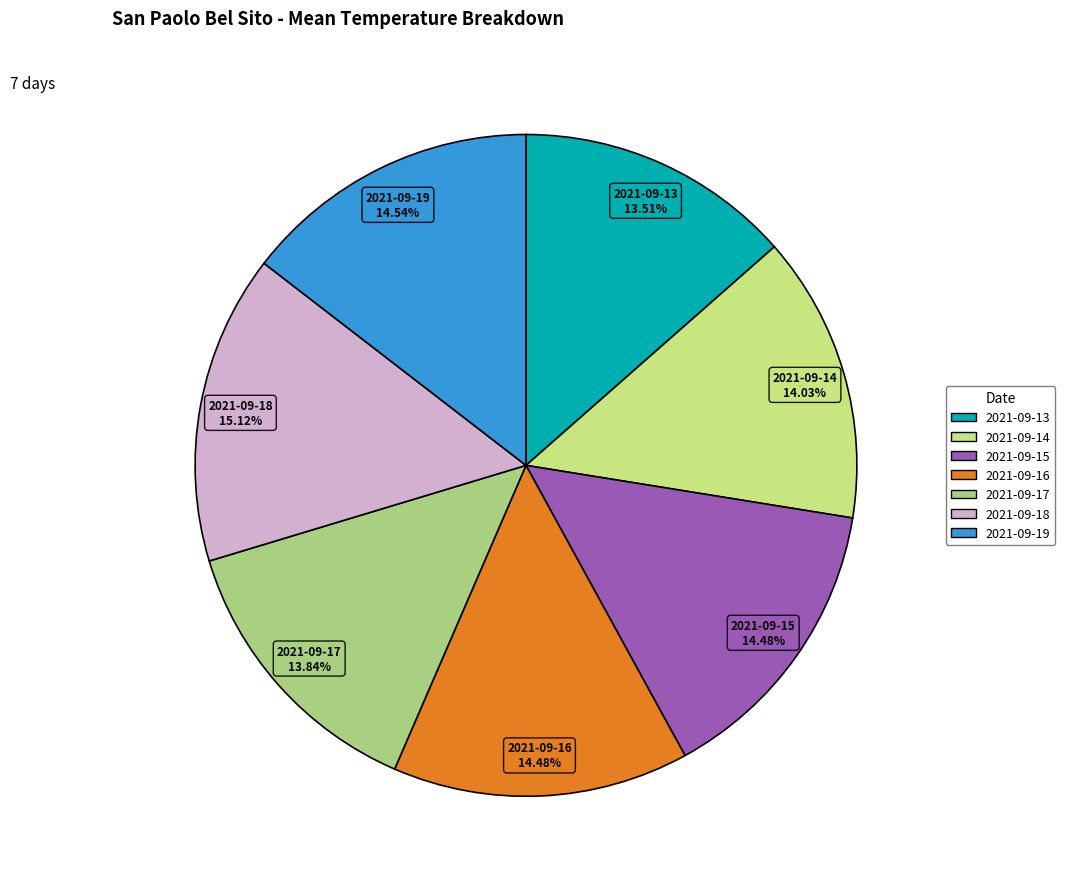

Count the number of slices in the pie.

7